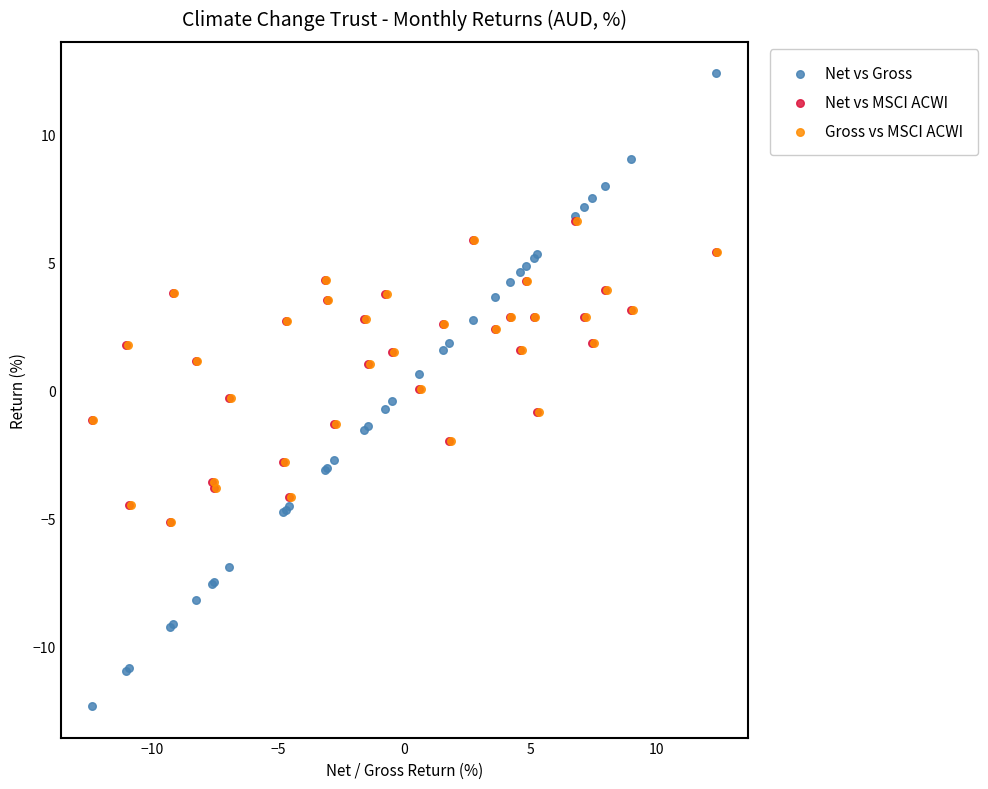

Which series contains the lowest Y value?

Net vs Gross